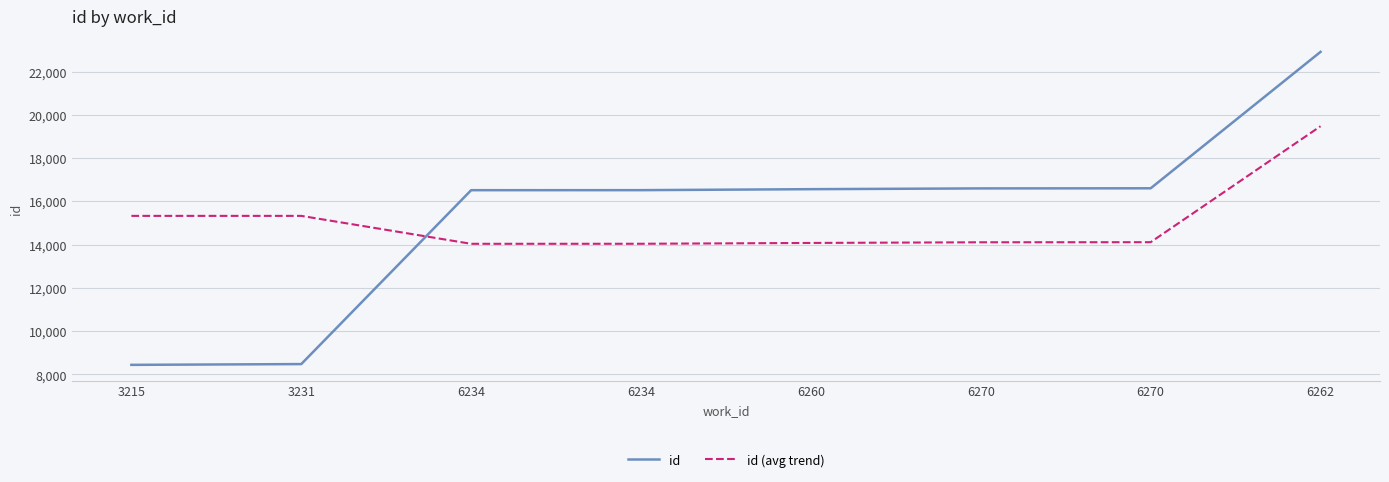

How many lines are shown in the chart?

2